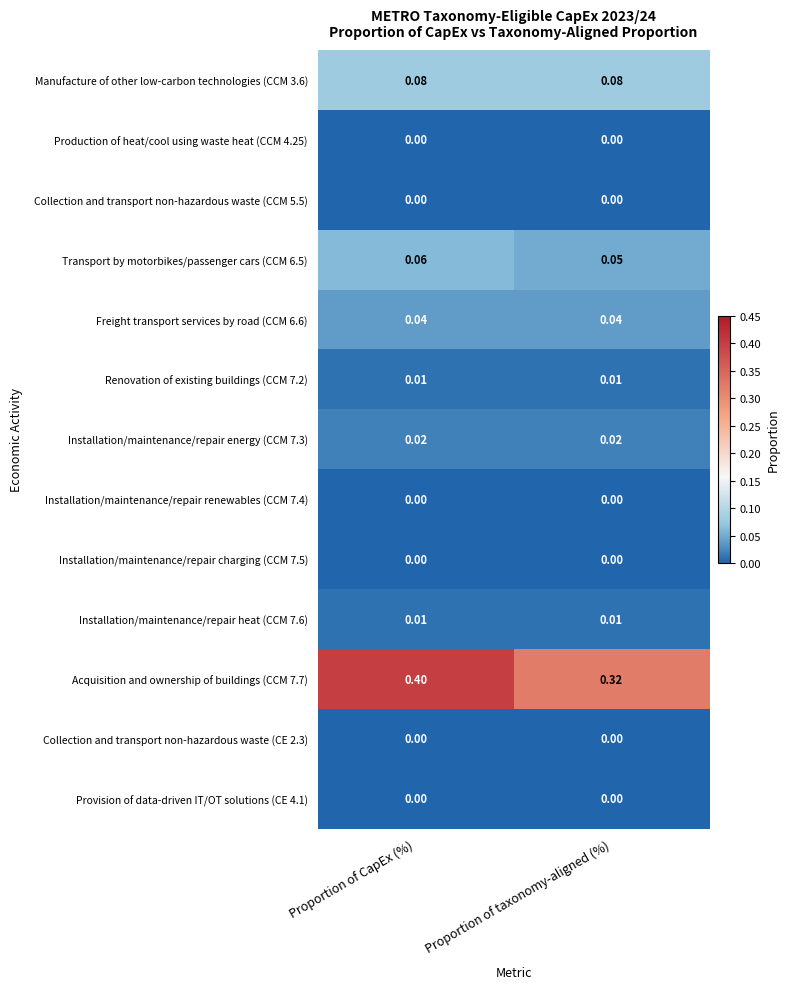

Which series has the largest range (max minus min)?

Acquisition and ownership of buildings (CCM 7.7)